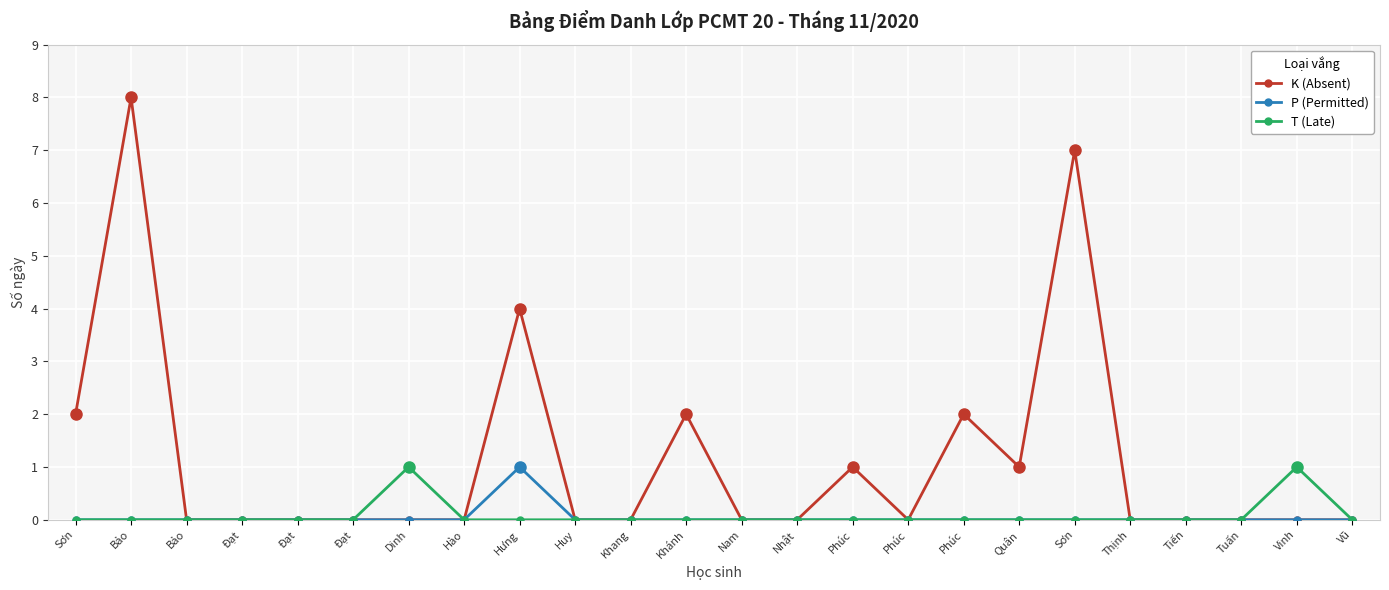

Rank the series at Quân from lowest to highest value.

P (Permitted), T (Late), K (Absent)